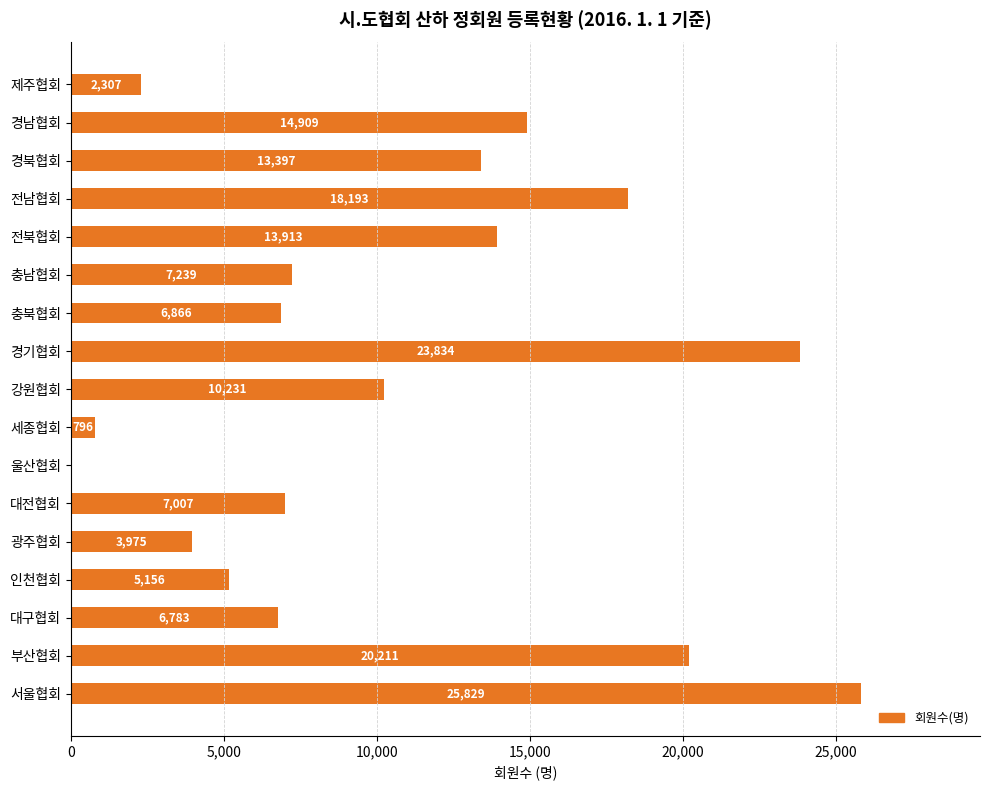

The chart shows a value of 2257 at 대구협회. True or false?

False